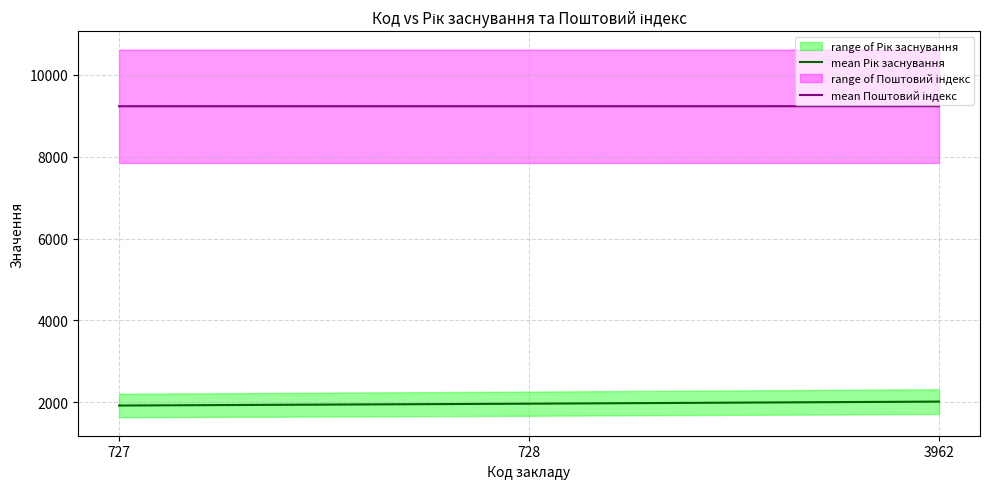

What is the value of the mean Рік заснування point at the 2nd from the left?

1966